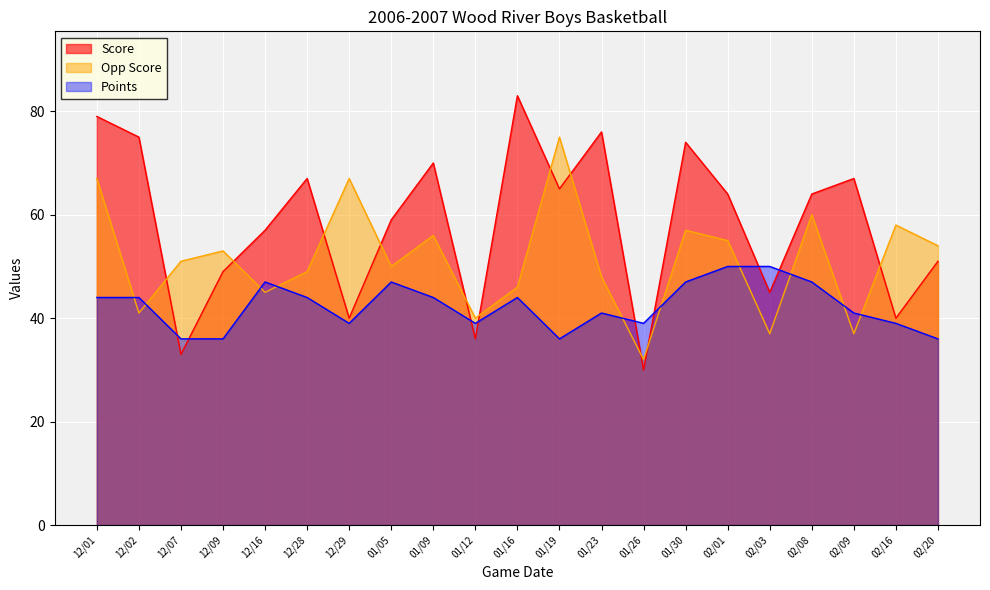

How many data points in Score are above 64?

9